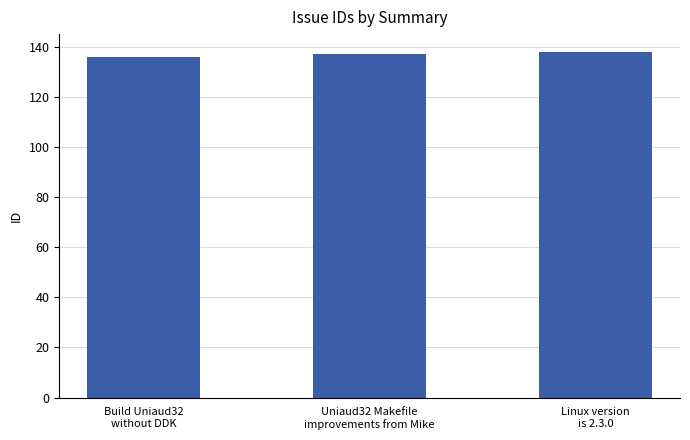

How many series are shown in this chart?

1